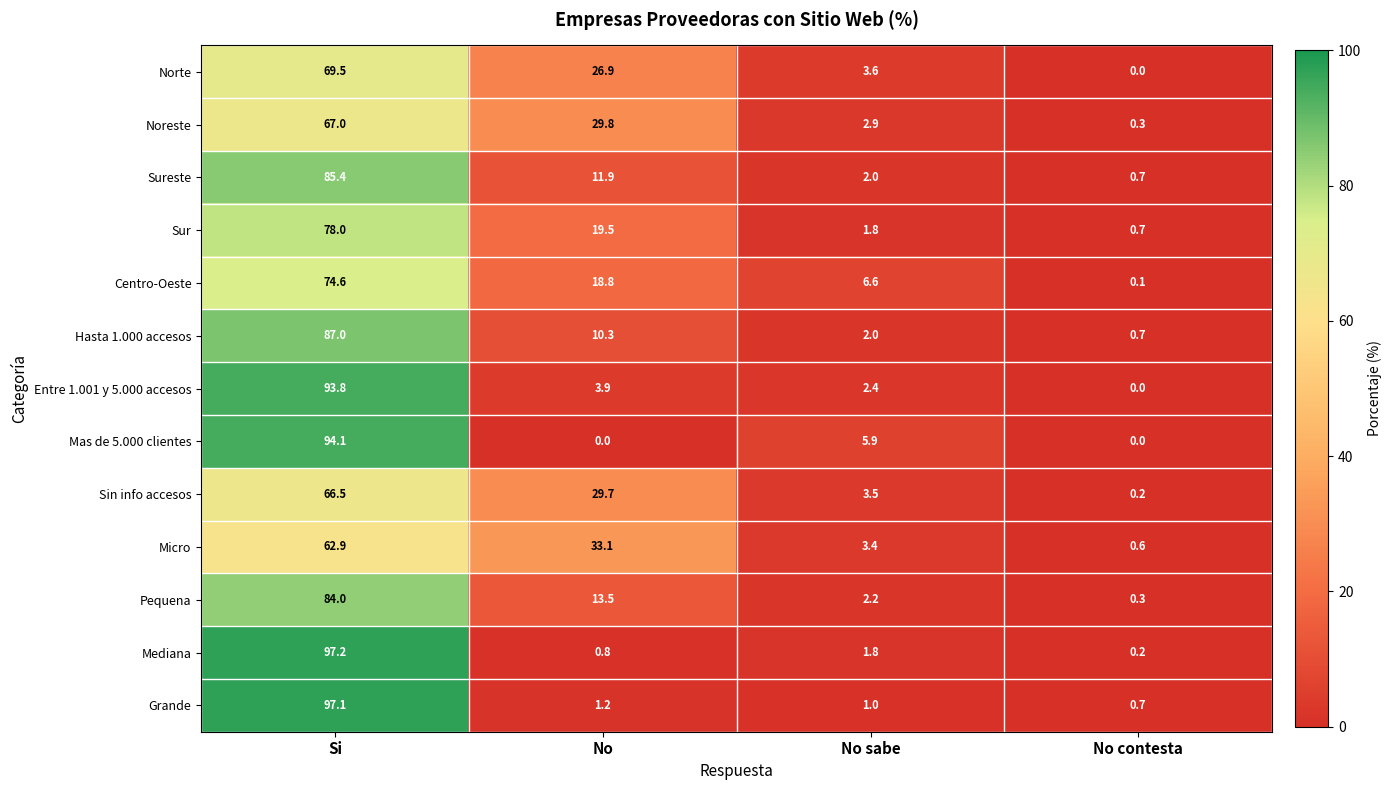

How many series are shown in this chart?

13